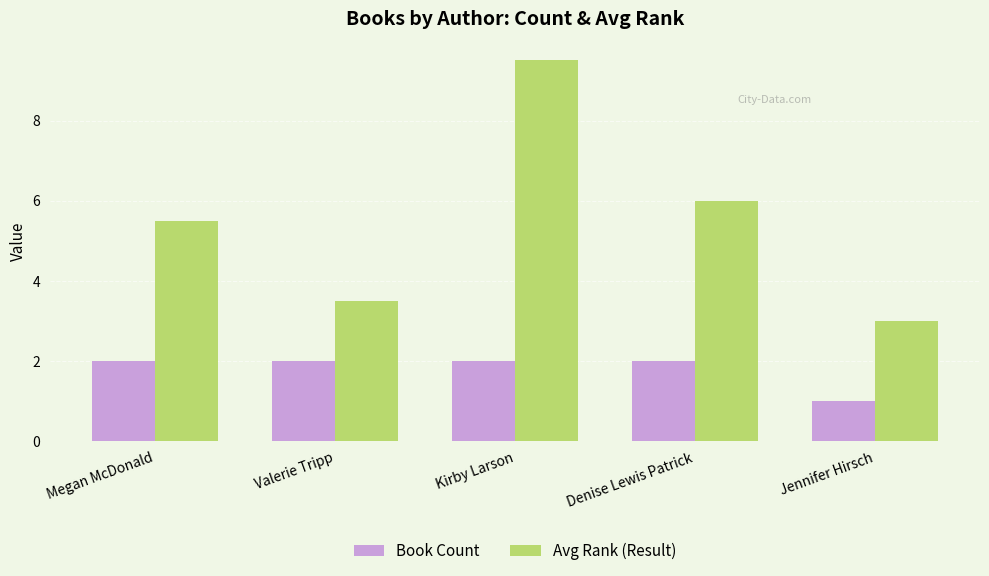

What is the total value across all series at Denise Lewis Patrick?

8.0